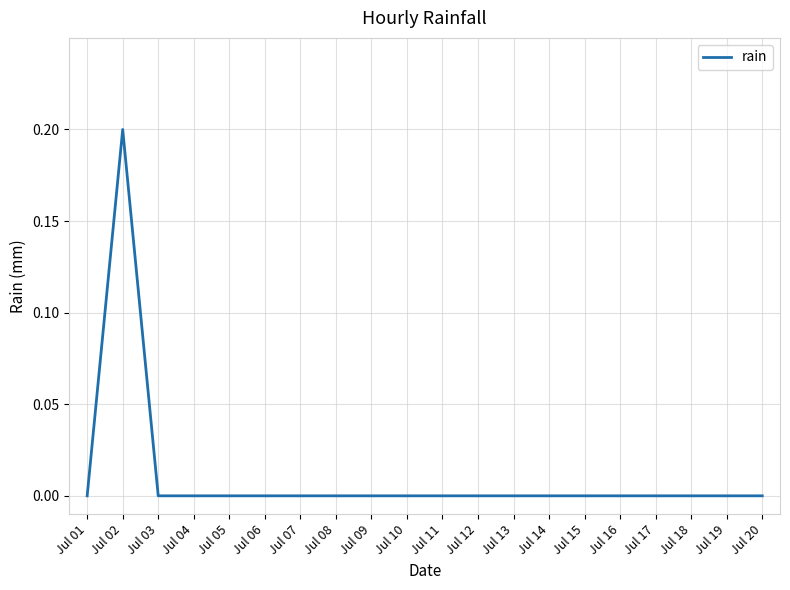

Reading left to right, extract all data points from this chart.

Jul 01=0.0	Jul 02=0.2	Jul 03=0.0	Jul 04=0.0	Jul 05=0.0	Jul 06=0.0	Jul 07=0.0	Jul 08=0.0	Jul 09=0.0	Jul 10=0.0	Jul 11=0.0	Jul 12=0.0	Jul 13=0.0	Jul 14=0.0	Jul 15=0.0	Jul 16=0.0	Jul 17=0.0	Jul 18=0.0	Jul 19=0.0	Jul 20=0.0